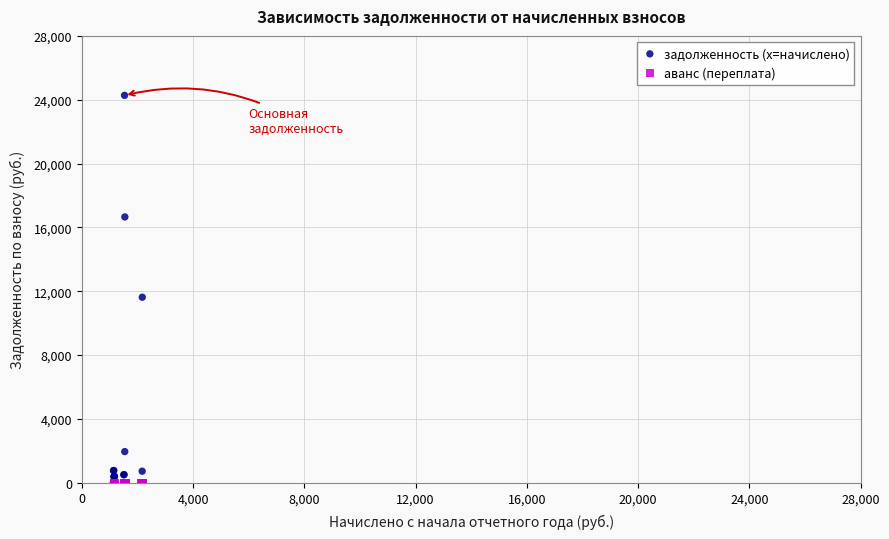

In the задолженность (x=начислено) series, what Y value is closest to 12136?

11624.5